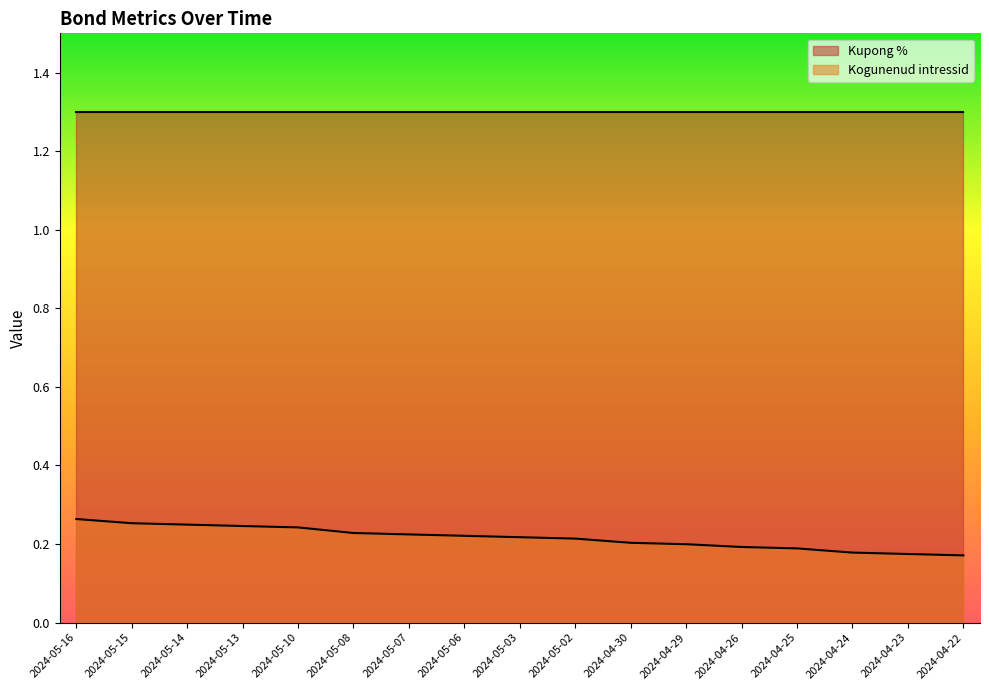

What is the minimum value shown in the chart?

0.2